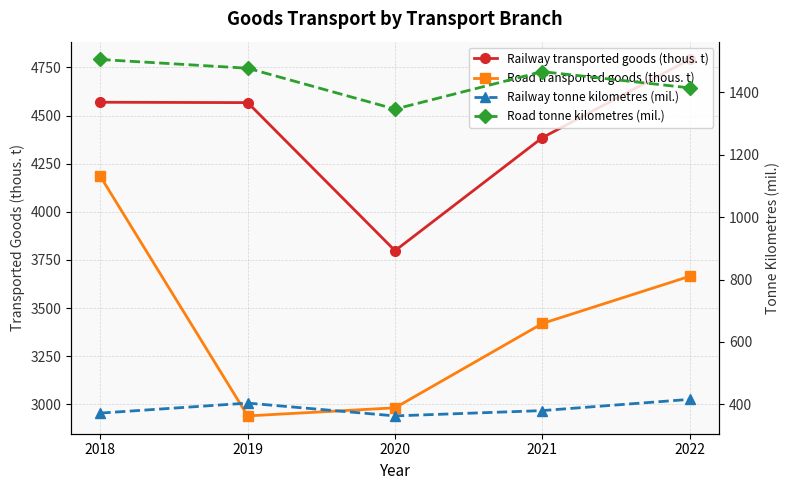

What is the highest value of the Road transported goods (thous. t) series?

4184